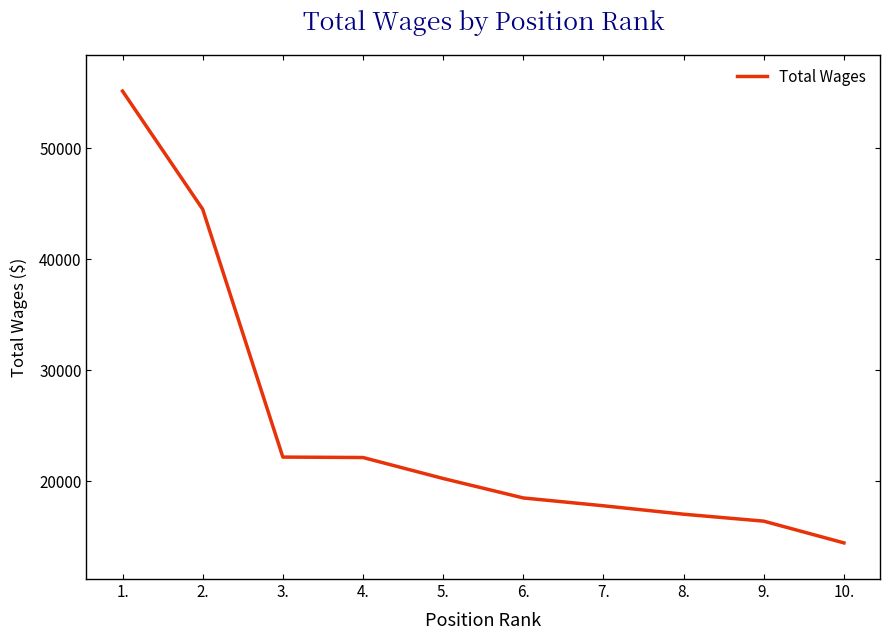

What is the sum of the values at 1. and 8.?

72189